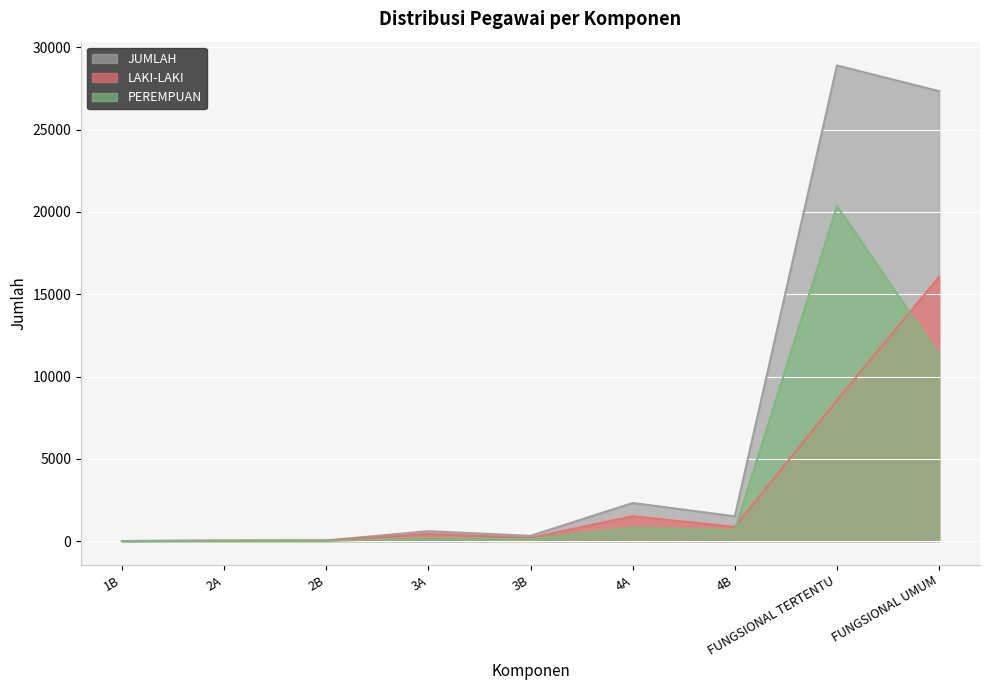

Reading right to left, list all the values displayed in this chart.

LAKI-LAKI: FUNGSIONAL UMUM=16052	FUNGSIONAL TERTENTU=8556	4B=859	4A=1508	3B=191	3A=432	2B=31	2A=22	1B=1
PEREMPUAN: FUNGSIONAL UMUM=11291	FUNGSIONAL TERTENTU=20349	4B=645	4A=806	3B=126	3A=168	2B=8	2A=9	1B=0
JUMLAH: FUNGSIONAL UMUM=27343	FUNGSIONAL TERTENTU=28905	4B=1504	4A=2314	3B=317	3A=600	2B=39	2A=31	1B=1